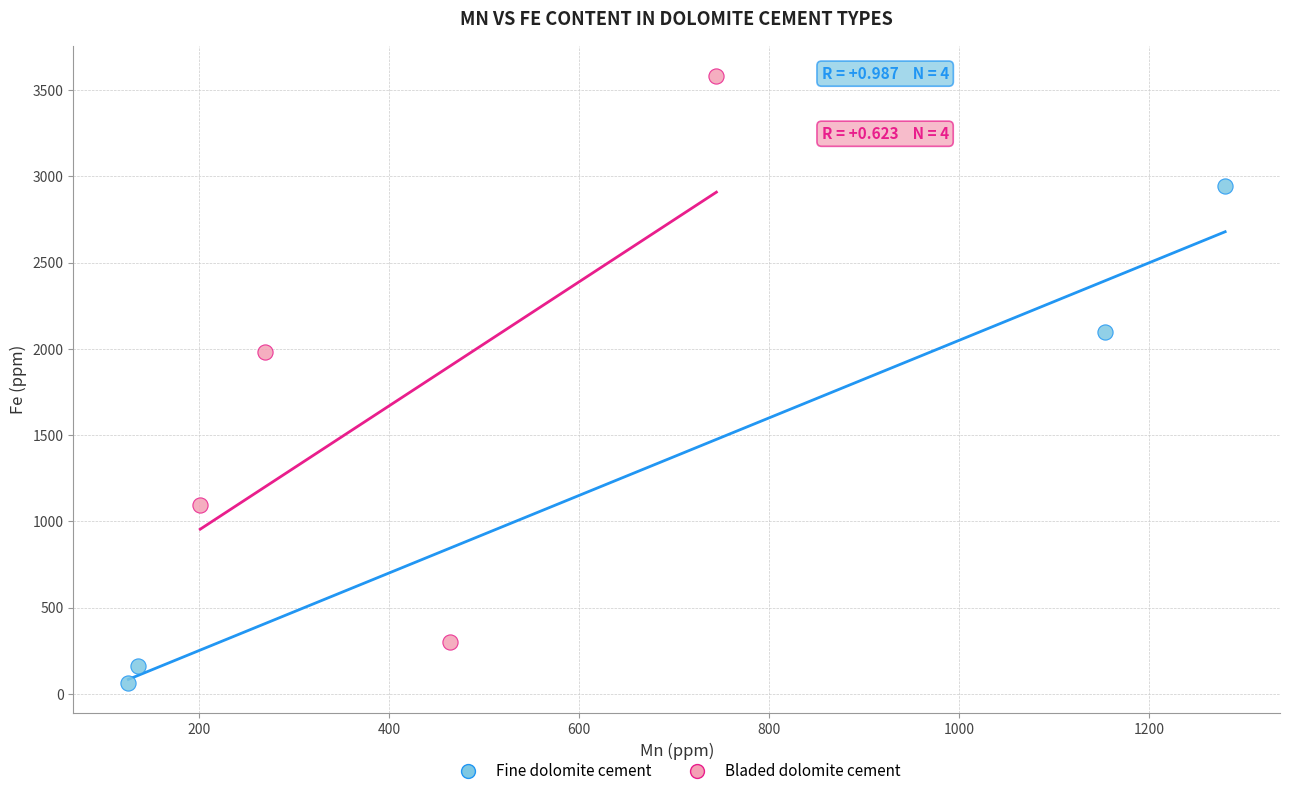

Which series has the largest Y range (max minus min)?

Bladed dolomite cement